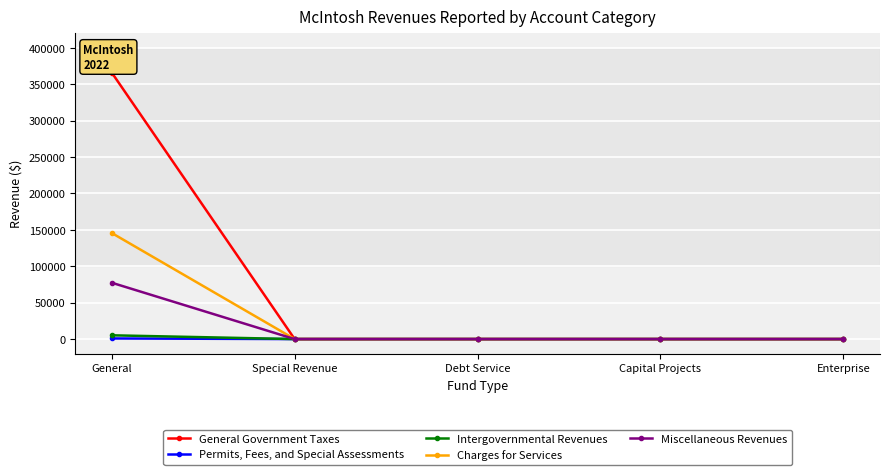

What are all the series names shown in the legend?

General Government Taxes, Permits, Fees, and Special Assessments, Intergovernmental Revenues, Charges for Services, Miscellaneous Revenues